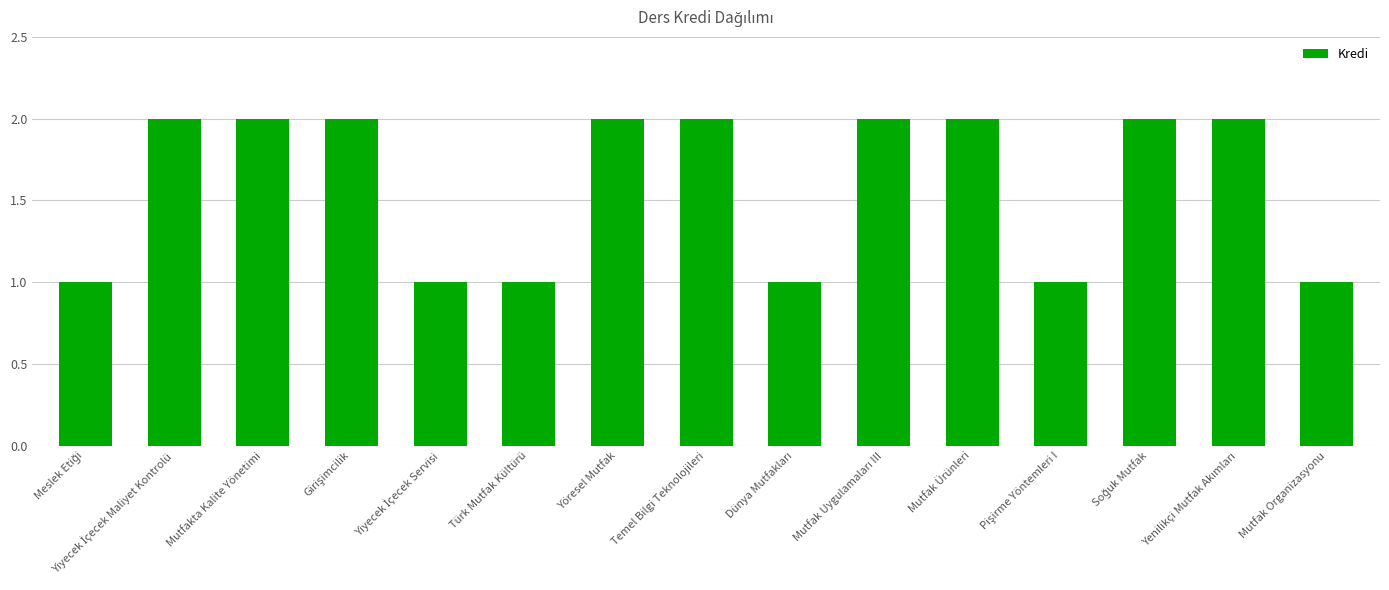

What is the label of the 7th bar from the left?

Yöresel Mutfak